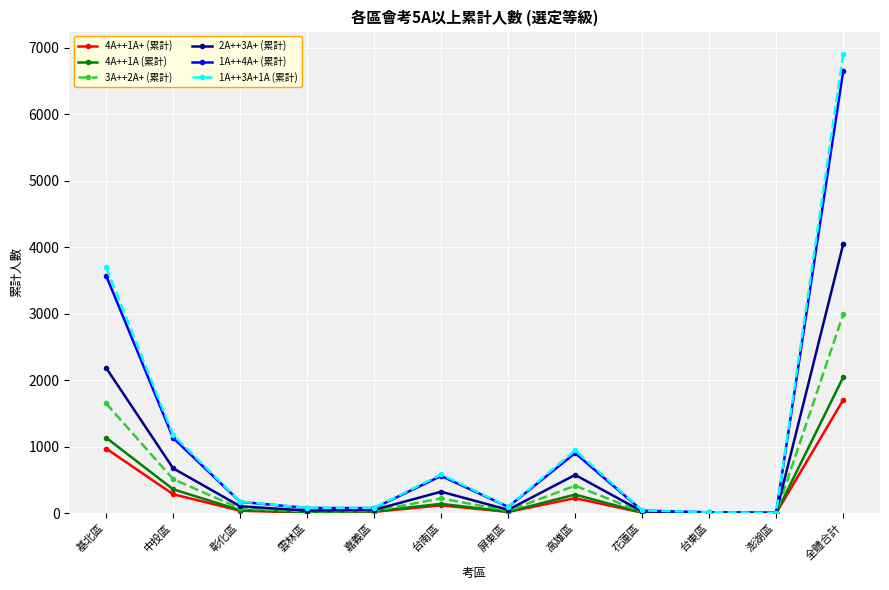

At which category is the sum across all series the highest?

全體合計